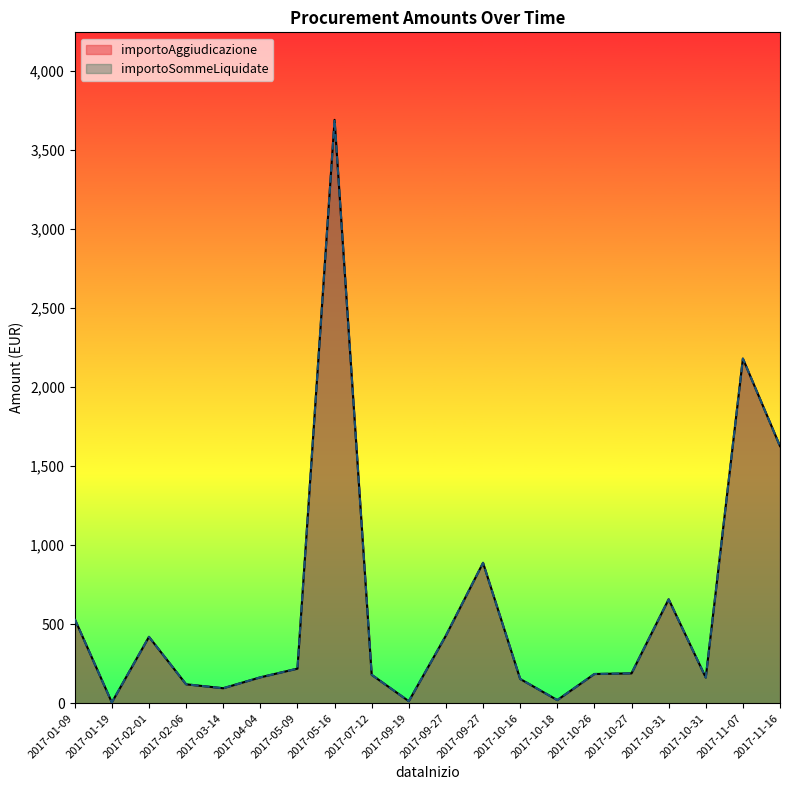

At which category is the sum across all series the highest?

2017-05-16